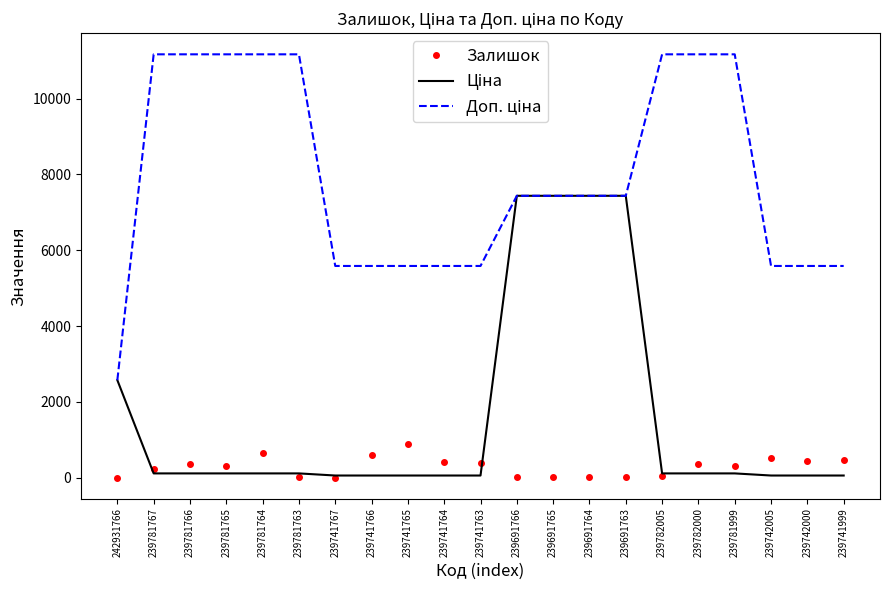

What is the greatest value displayed?

11169.0